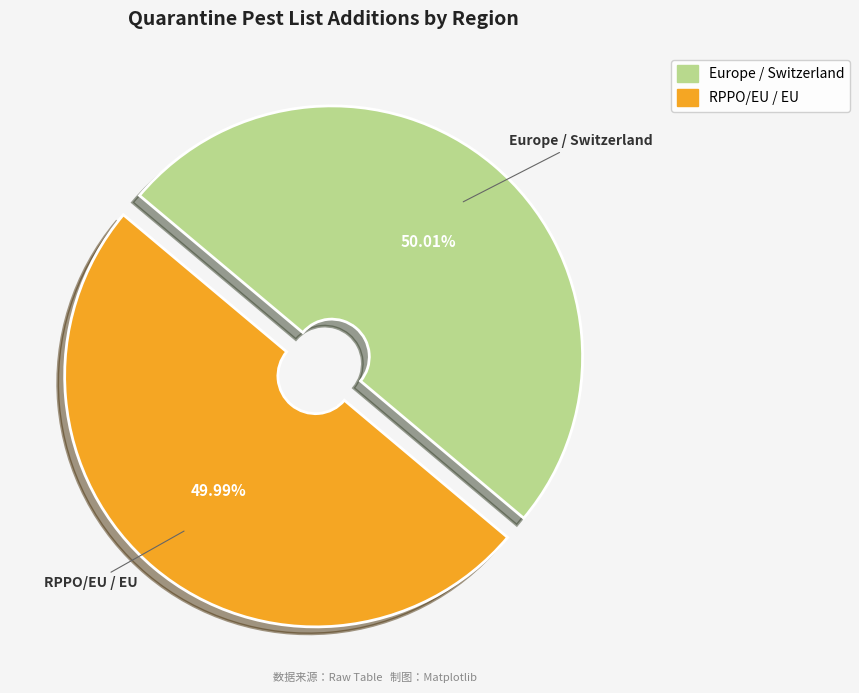

Is there a majority slice in this chart?

Yes